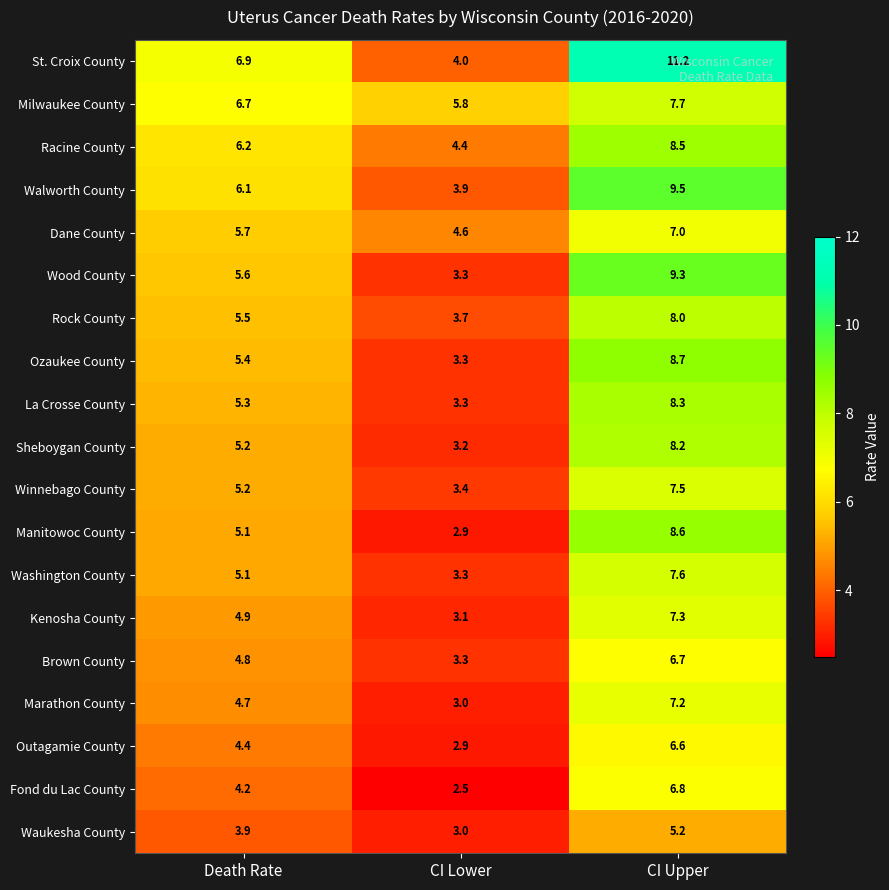

What is the average value of the Brown County series?

4.9